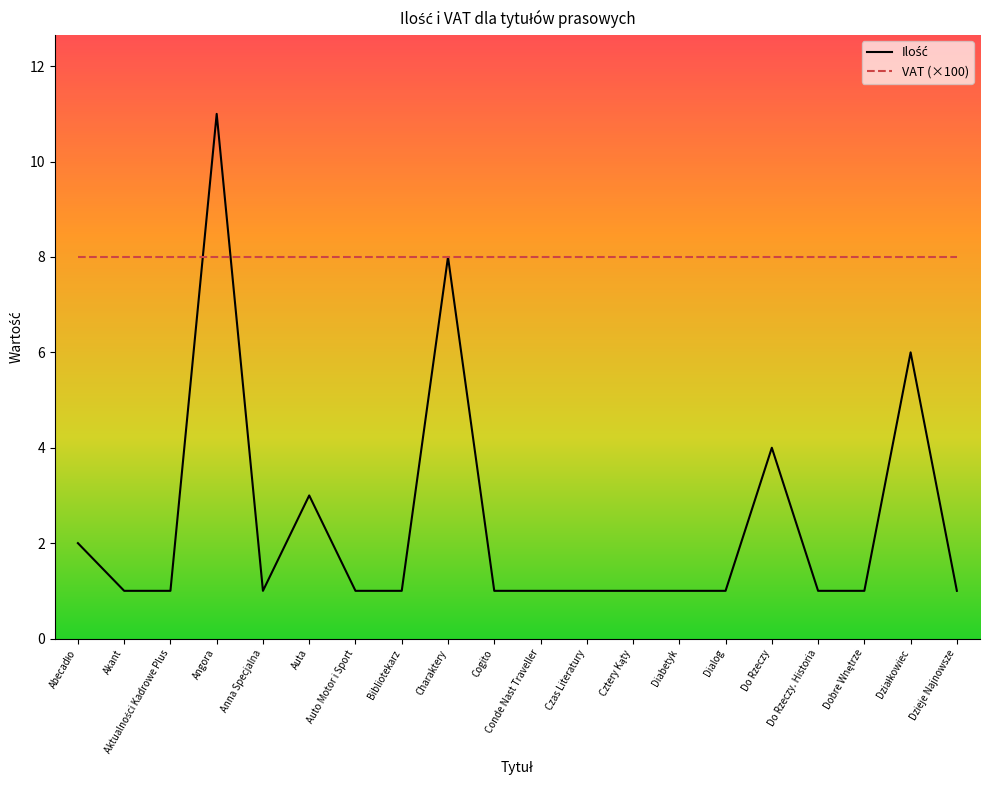

True or false: VAT (×100) has a value of 8 at Angora.

True